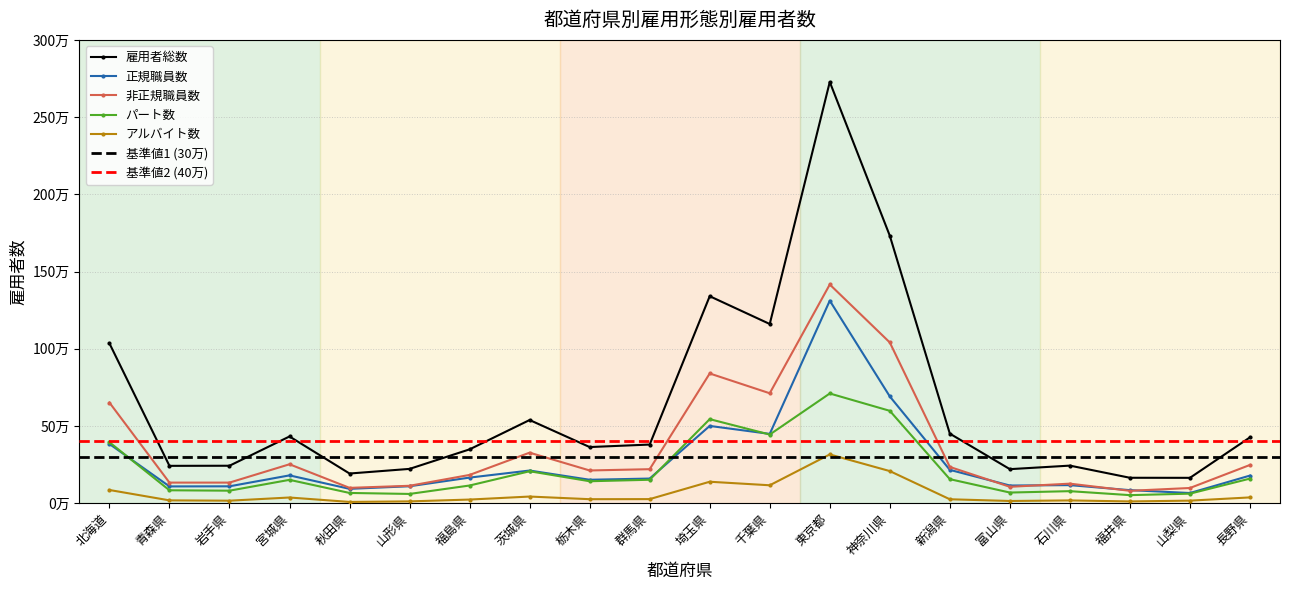

Reading left to right, extract all data points from this chart.

雇用者総数(万人): 北海道=1034900	青森県=241700	岩手県=242400	宮城県=431900	秋田県=192000	山形県=222000	福島県=348500	茨城県=538500	栃木県=363400	群馬県=379600	埼玉県=1340200	千葉県=1160300	東京都=2727600	神奈川県=1731700	新潟県=450200	富山県=220300	石川県=243200	福井県=164500	山梨県=164100	長野県=426300
正規職員数: 北海道=383400	青森県=108500	岩手県=109200	宮城県=180000	秋田県=92800	山形県=109500	福島県=165600	茨城県=211400	栃木県=151600	群馬県=159400	埼玉県=500200	千葉県=448600	東京都=1311400	神奈川県=691100	新潟県=215700	富山県=114300	石川県=116800	福井県=84300	山梨県=65800	長野県=178700
非正規職員数: 北海道=651500	青森県=133200	岩手県=133200	宮城県=251900	秋田県=99200	山形県=112600	福島県=182900	茨城県=327100	栃木県=211800	群馬県=220100	埼玉県=839900	千葉県=711700	東京都=1416100	神奈川県=1040600	新潟県=234600	富山県=106000	石川県=126400	福井県=80100	山梨県=98300	長野県=247600
パート数: 北海道=394700	青森県=83500	岩手県=80900	宮城県=151100	秋田県=66200	山形県=59800	福島県=114400	茨城県=206700	栃木県=142000	群馬県=151600	埼玉県=544100	千葉県=444400	東京都=710300	神奈川県=598000	新潟県=155500	富山県=68800	石川県=77800	福井県=52000	山梨県=61600	長野県=159200
アルバイト数: 北海道=85400	青森県=18200	岩手県=16100	宮城県=36700	秋田県=8100	山形県=11600	福島県=23400	茨城県=42900	栃木県=25800	群馬県=26300	埼玉県=138800	千葉県=115900	東京都=315600	神奈川県=207800	新潟県=25300	富山県=14200	石川県=17800	福井県=11300	山梨県=16400	長野県=37300